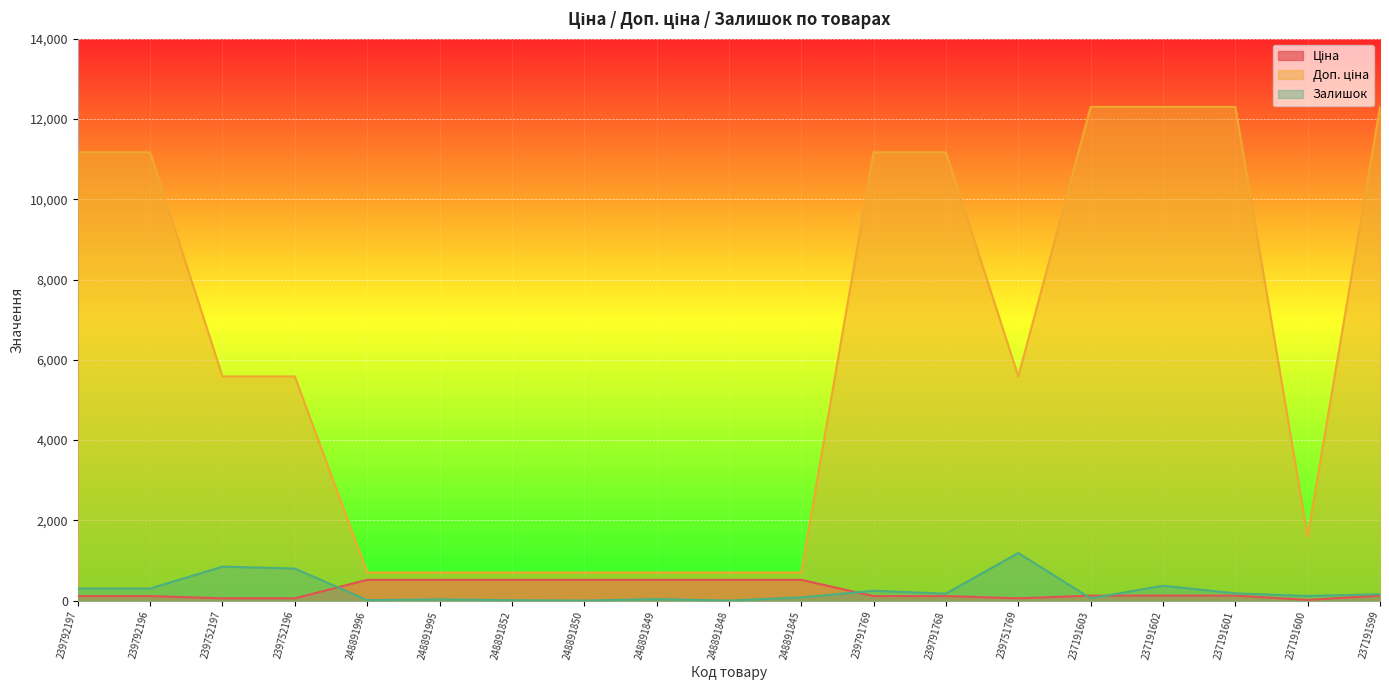

True or false: Ціна has more than 1 interior local peaks.

False